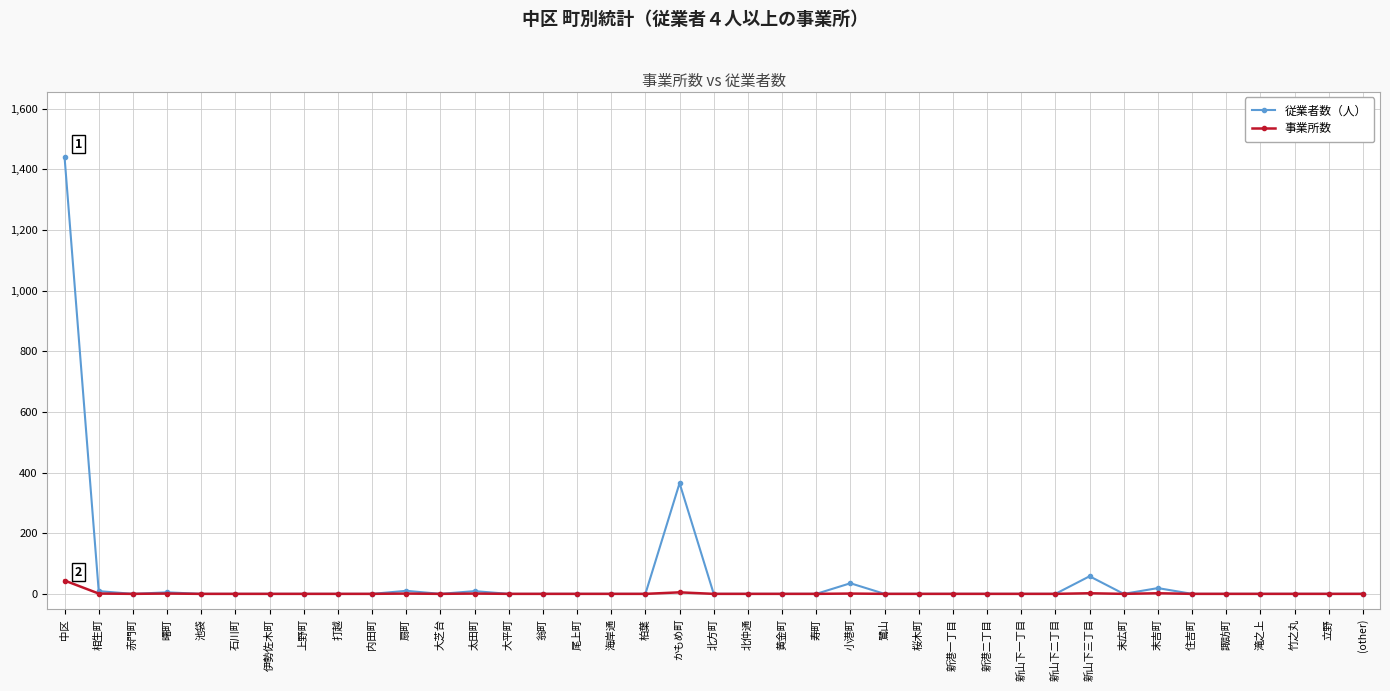

True or false: 従業者数（人） has more than 0 points higher than both neighbors.

True